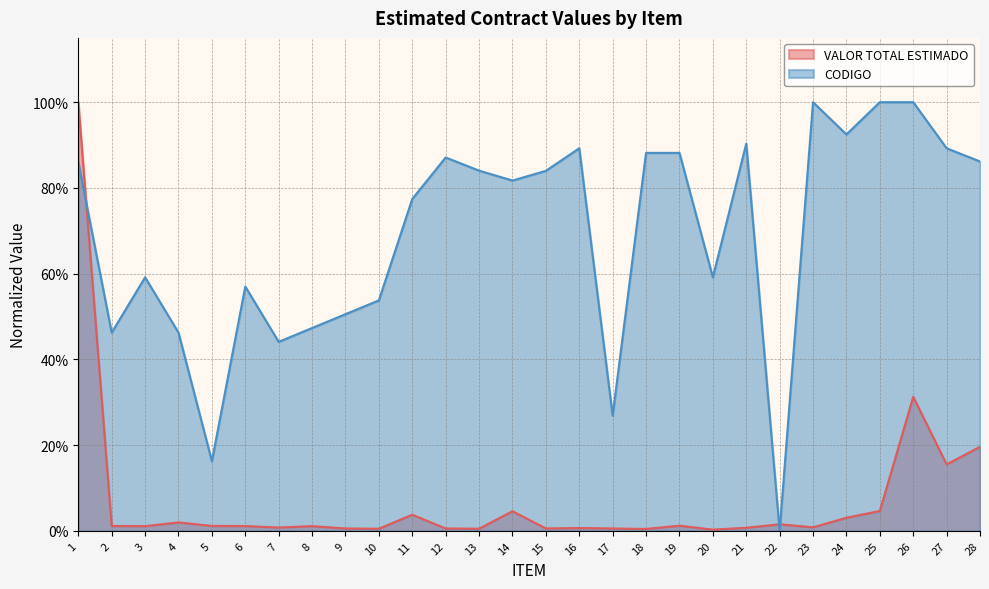

The CODIGO series shows 0.3 at 9. True or false?

False